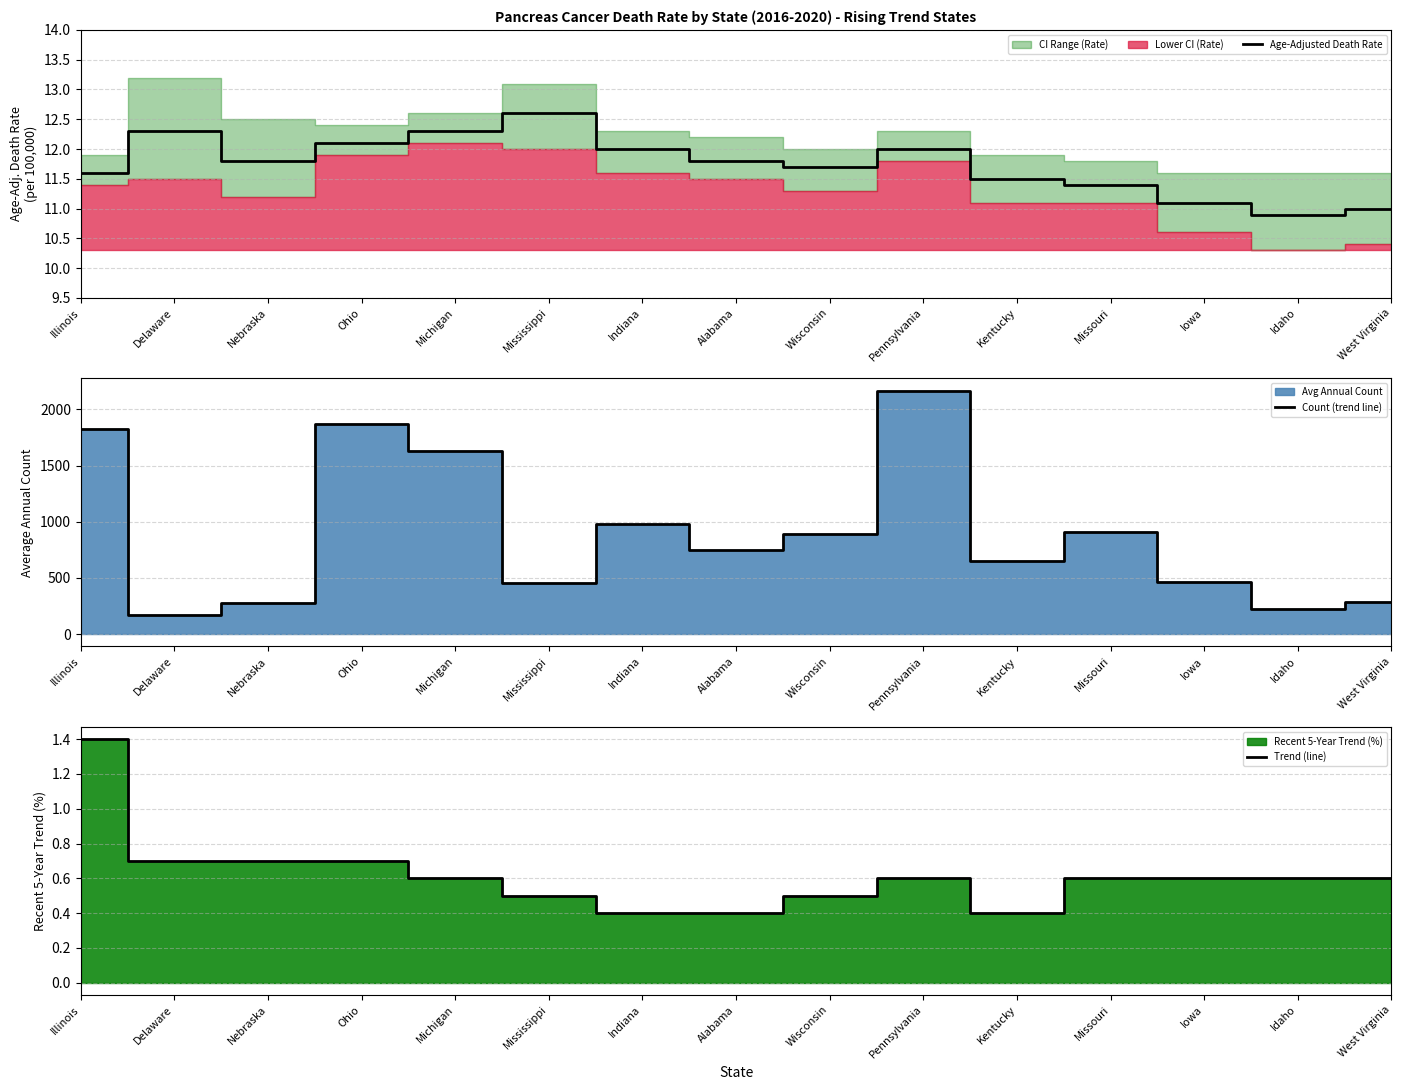

What is the difference between the highest and lowest values at Idaho?

226.4